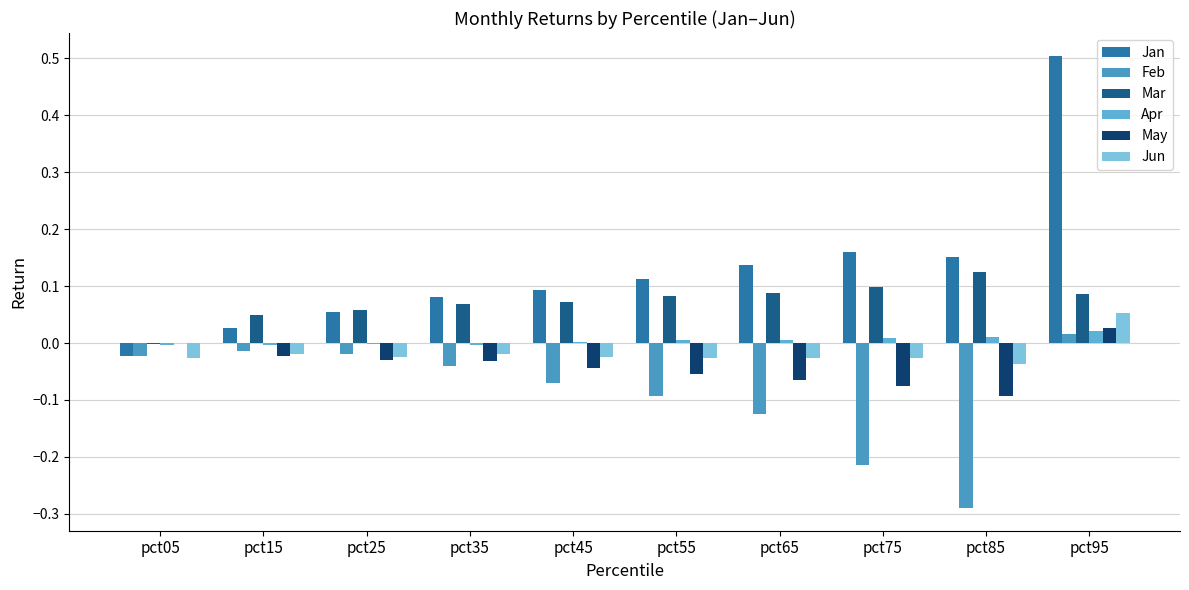

True or false: May has a value of -0.1 at pct55.

True